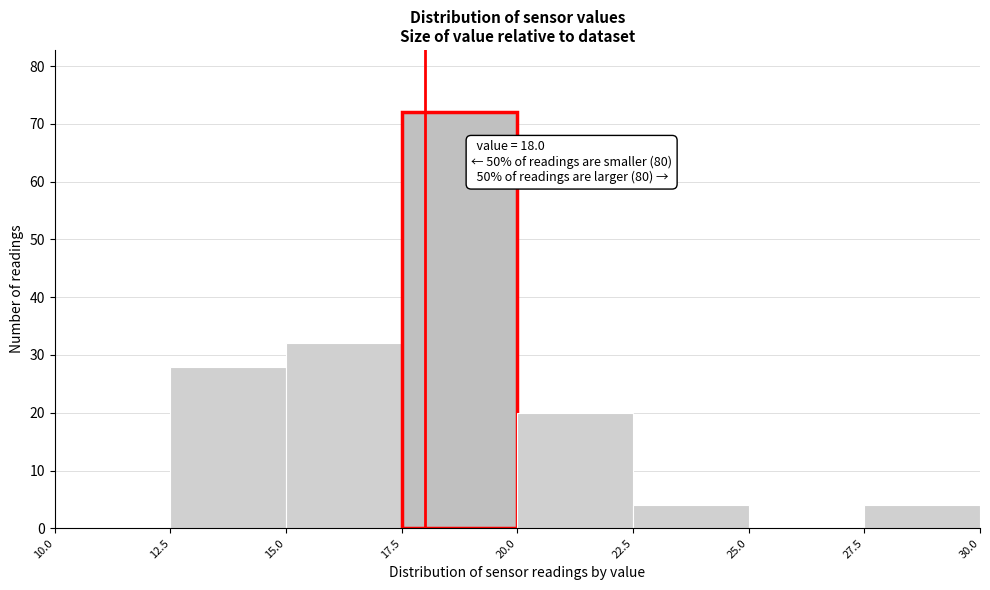

Which range on the x-axis has the tallest bar?

17.5 to 20.0